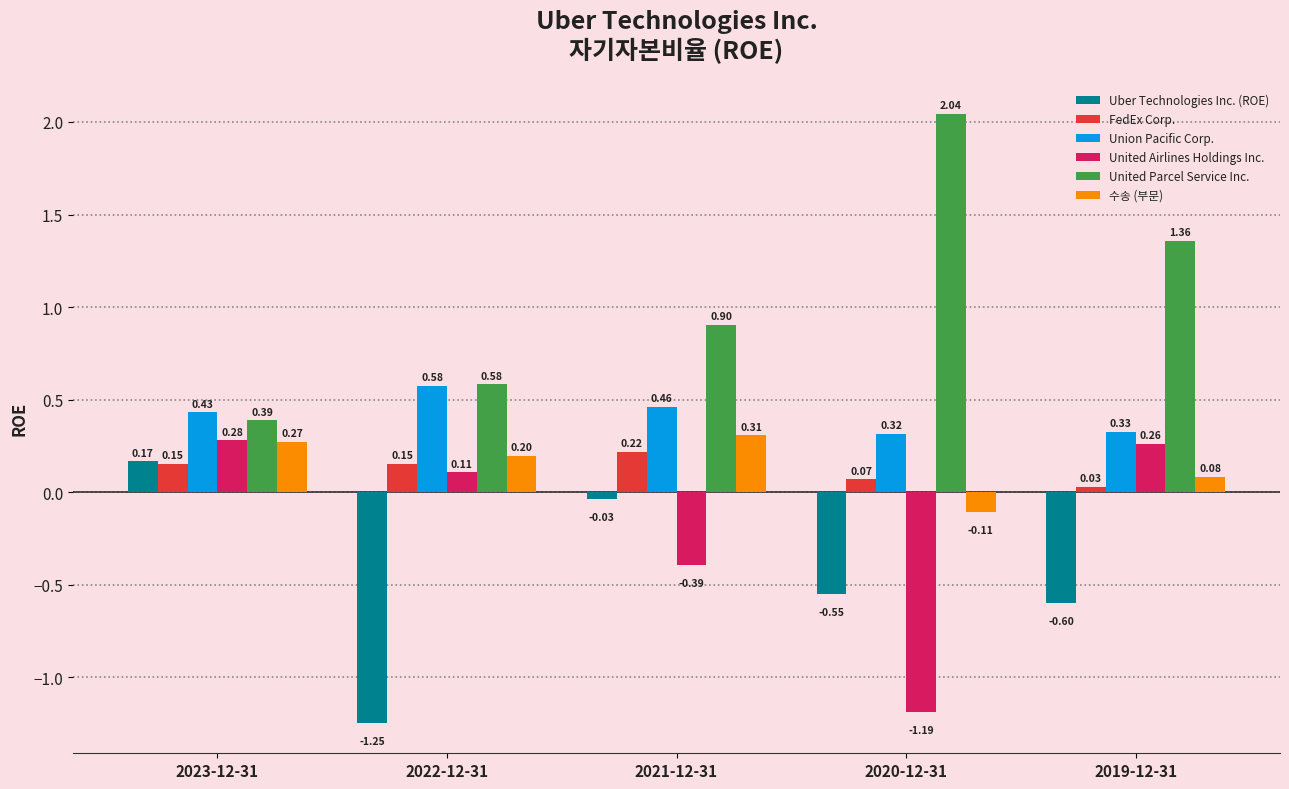

Which series has the largest range (max minus min)?

United Parcel Service Inc.